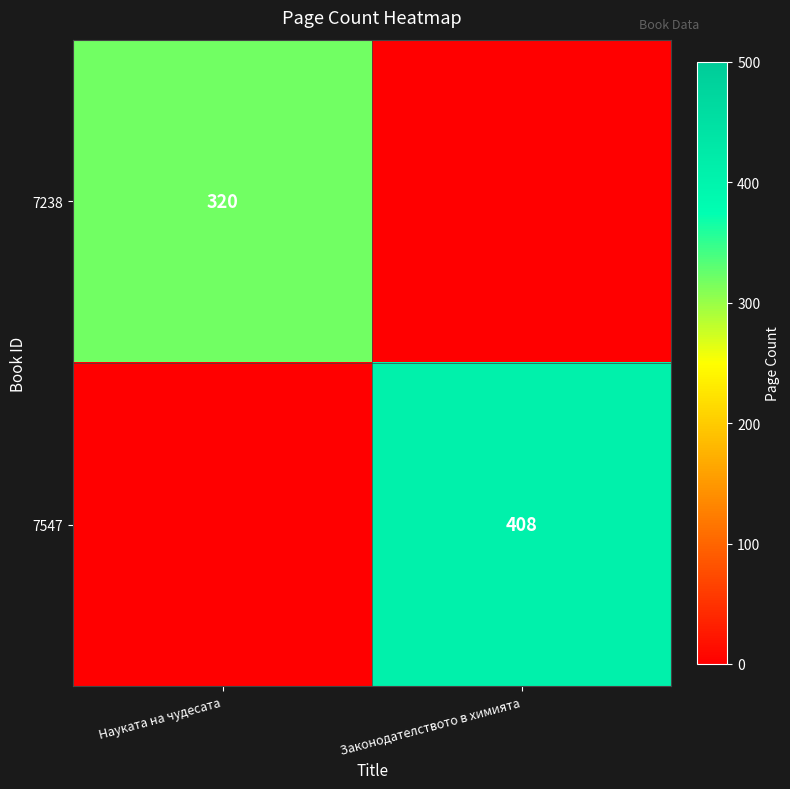

The 7238 series shows 433 at Науката на чудесата. True or false?

False